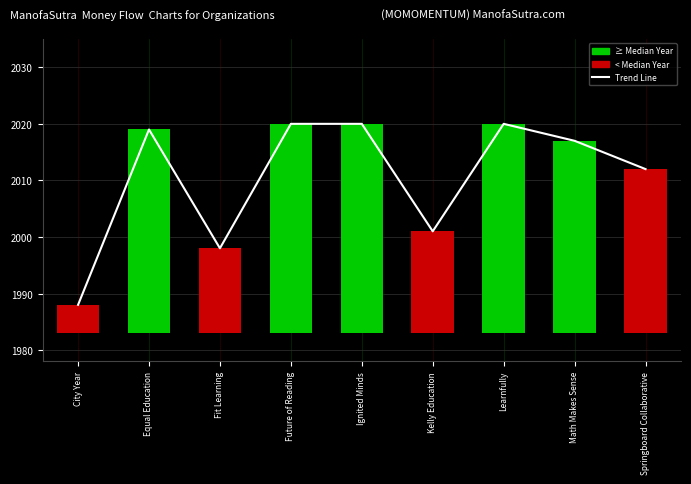

True or false: Trend Line has a value of 1998 at Fit Learning.

True